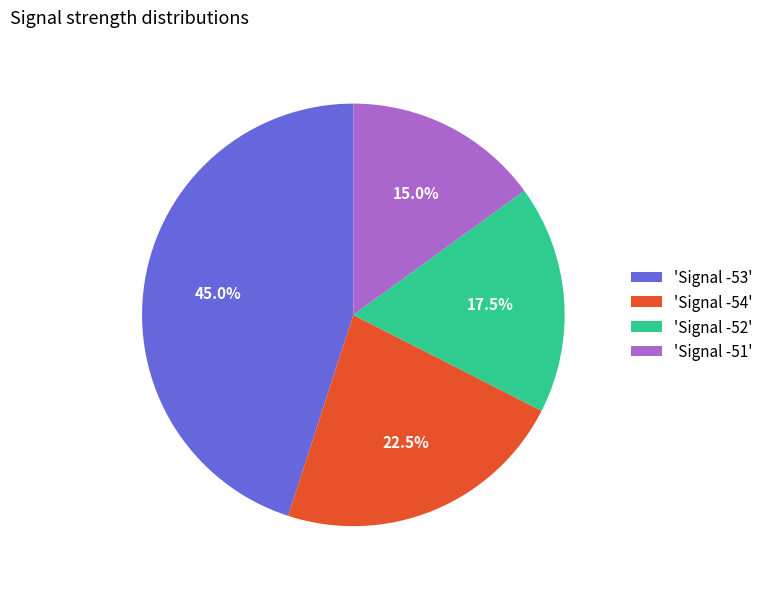

What is the smallest slice in the pie chart?

'Signal -51'